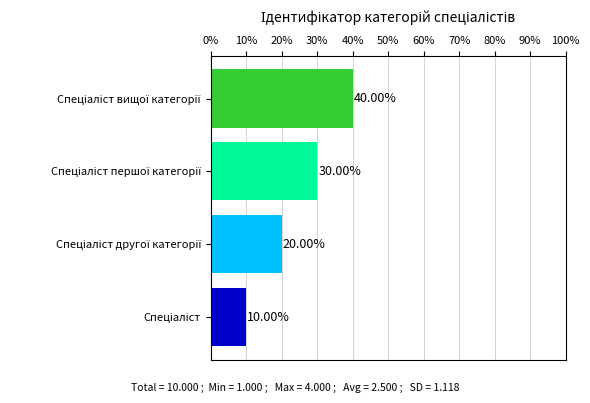

What is the sum of all values?

100